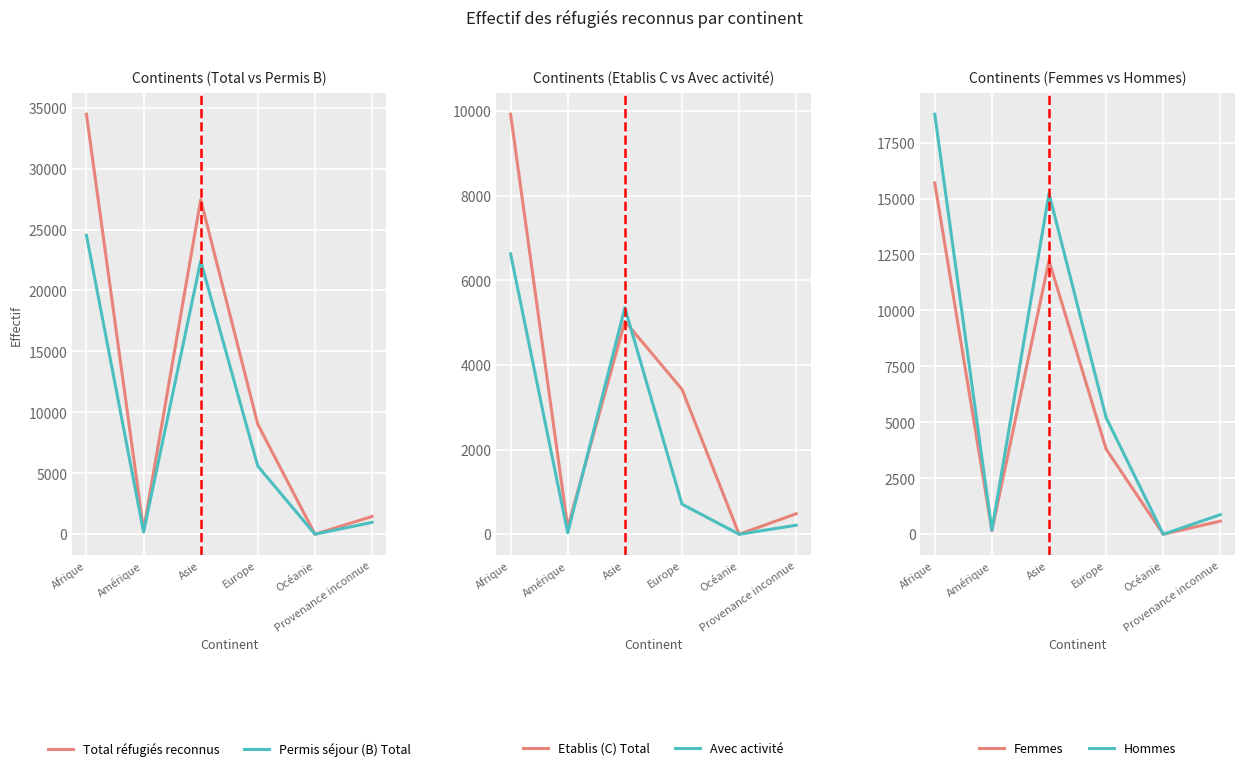

Where is Avec activité nearest to the value 3314?

Asie